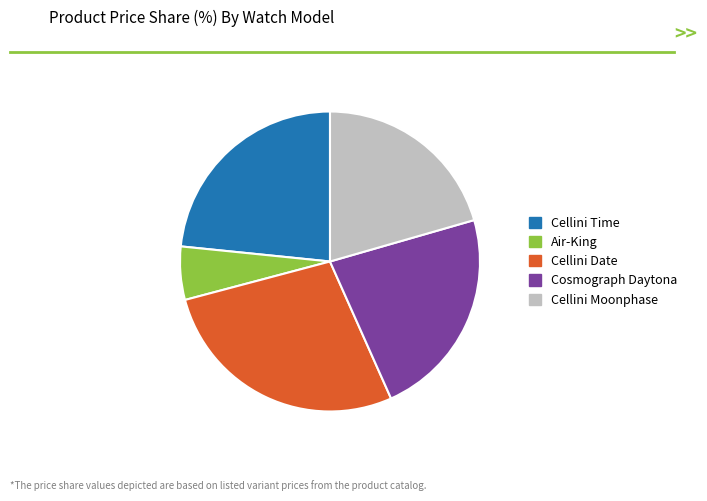

How many segments does this pie chart have?

5